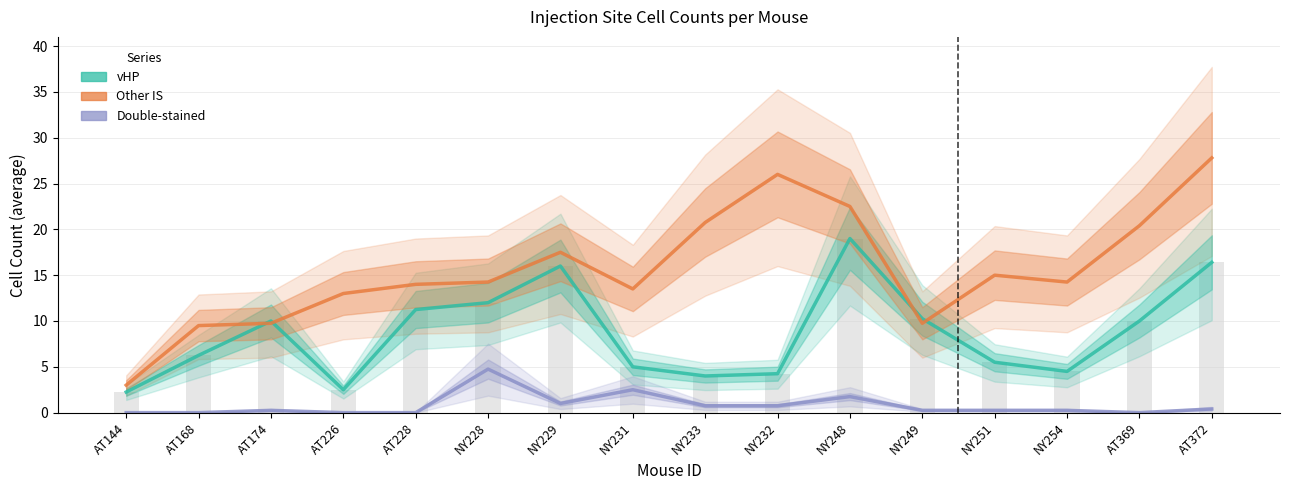

What is the label of the 9th bar from the right?

NY231